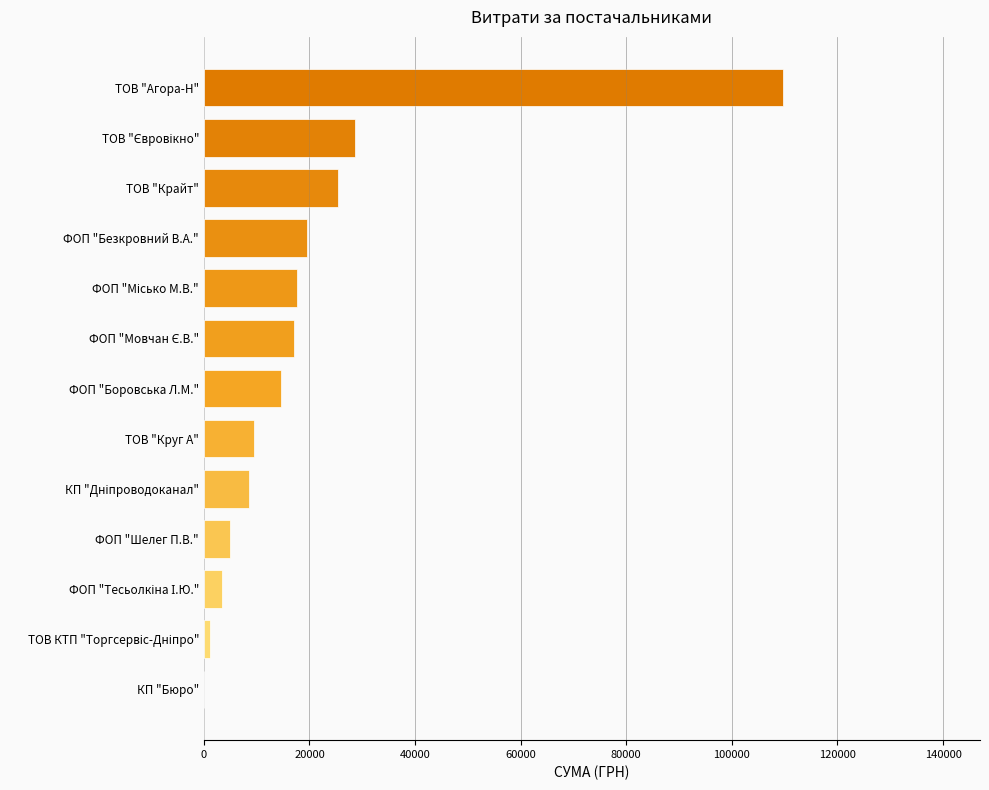

The value at ФОП "Боровська Л.М." is 22268.0. True or false?

False